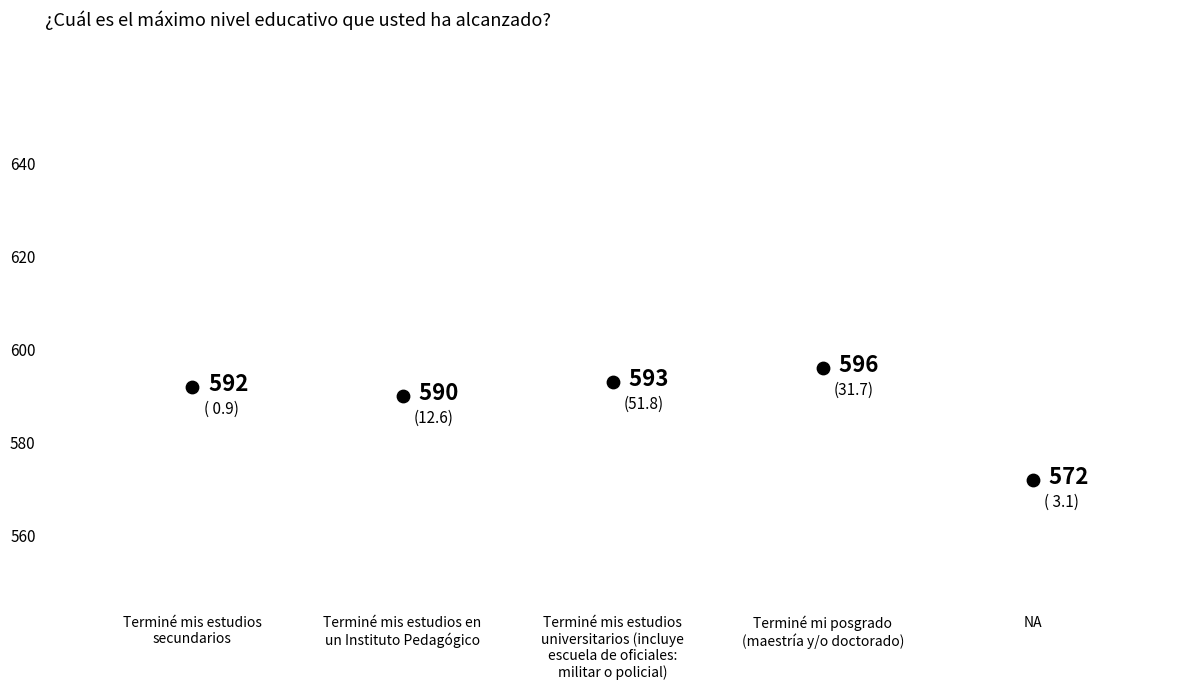

What is the average Y value?

589